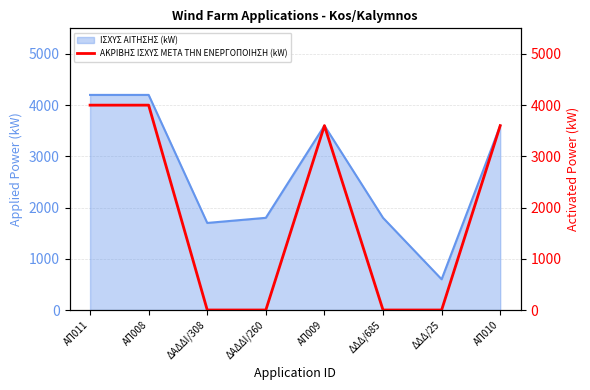

Which category has the highest value across all series?

ΑΠ011